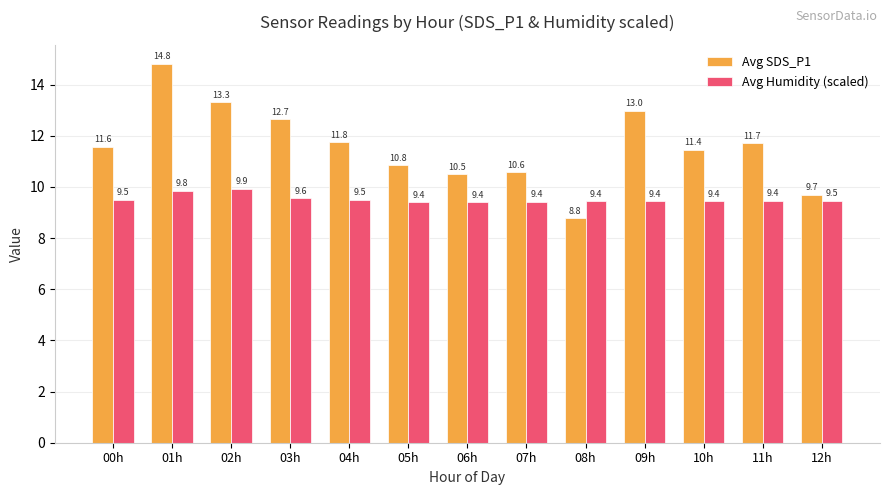

What is the average value of the Avg SDS_P1 series?

11.6